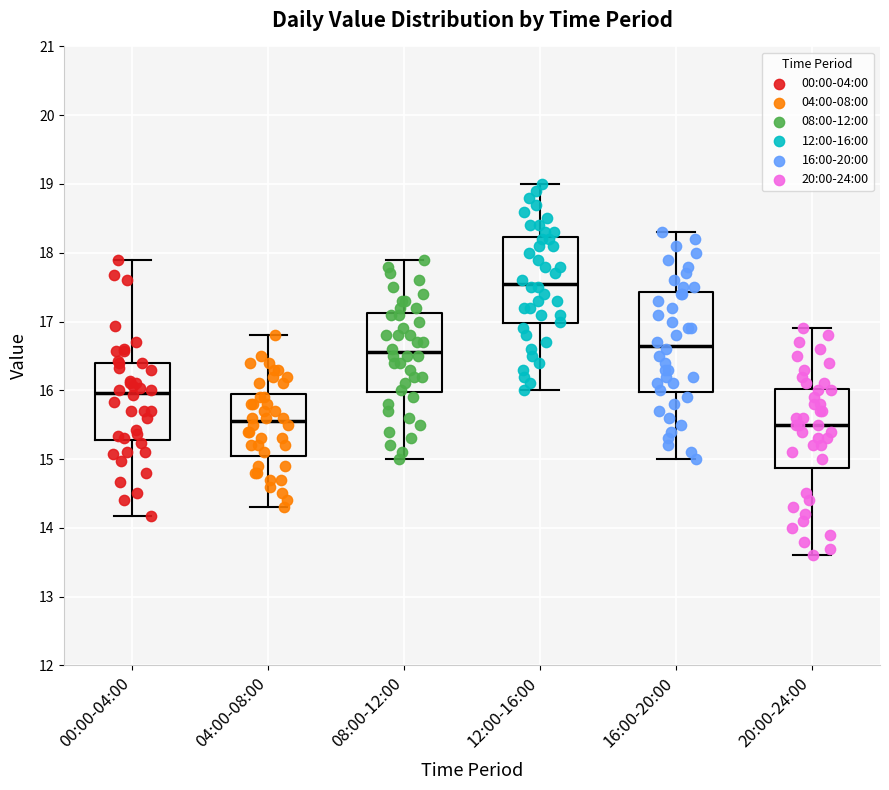

Where is the lower edge of the box for 16:00-20:00 on the y-axis? The values are not printed on the chart, so give them approximately, as read against the axis.

16.0